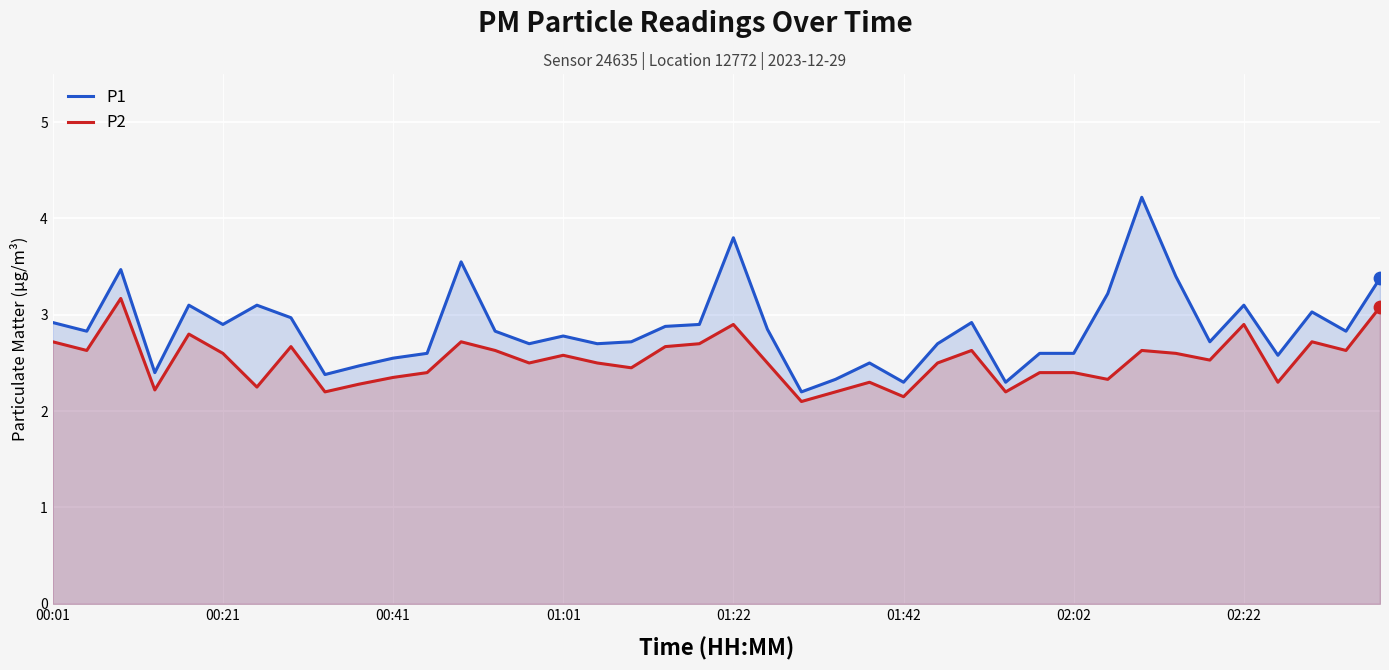

At which category is the sum across all series the highest?

32